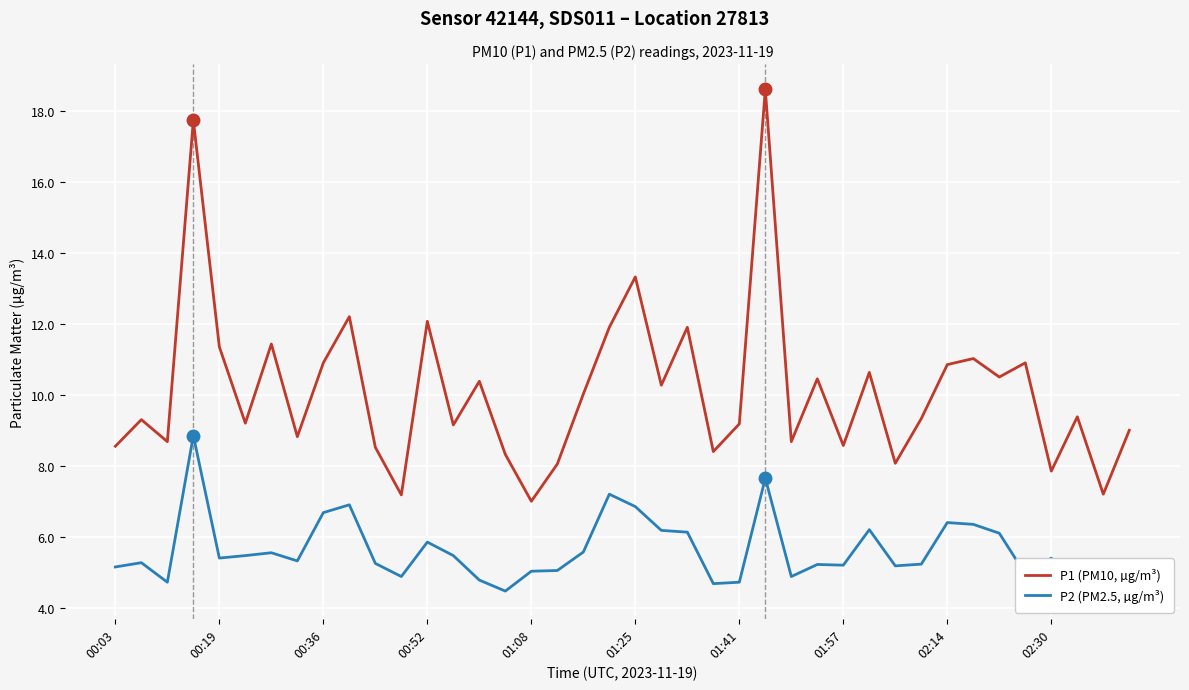

True or false: P2 (PM2.5, µg/m³) and P1 (PM10, µg/m³) cross at least once.

False